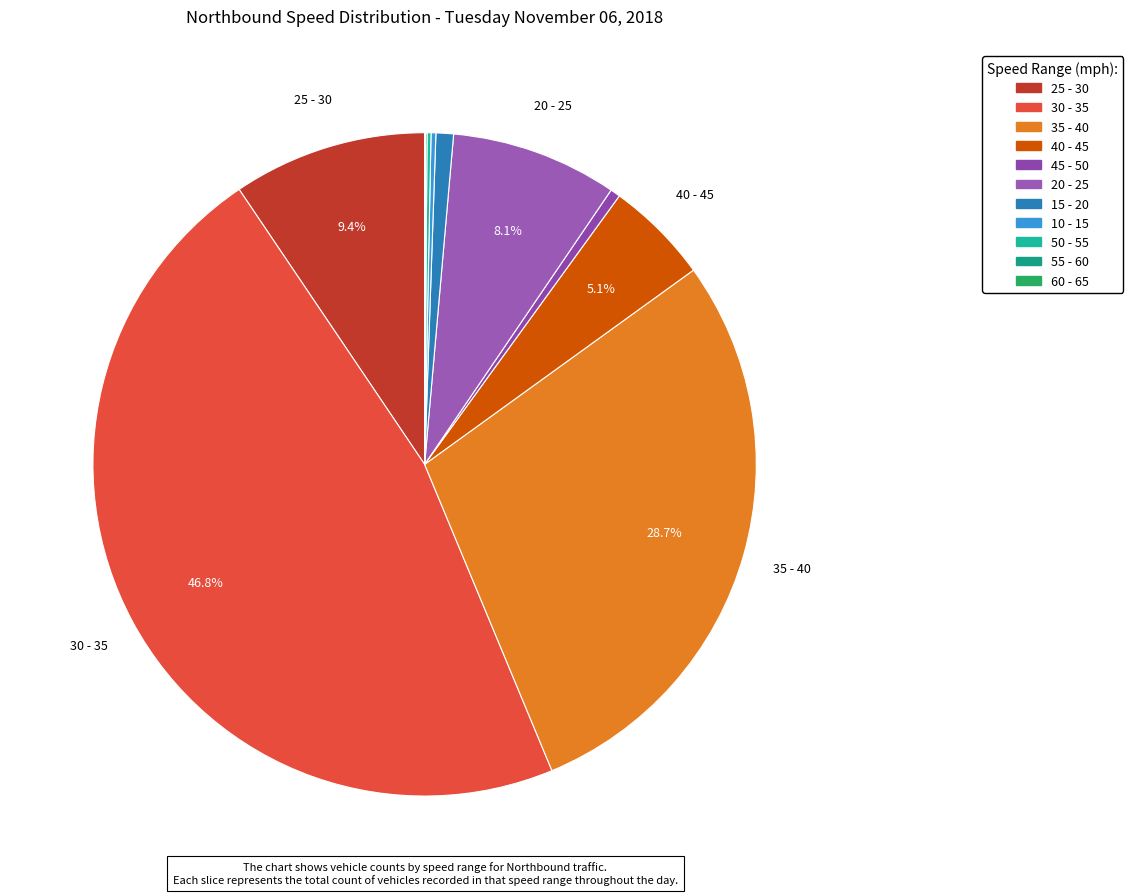

Which category has the biggest portion of the pie?

30 - 35